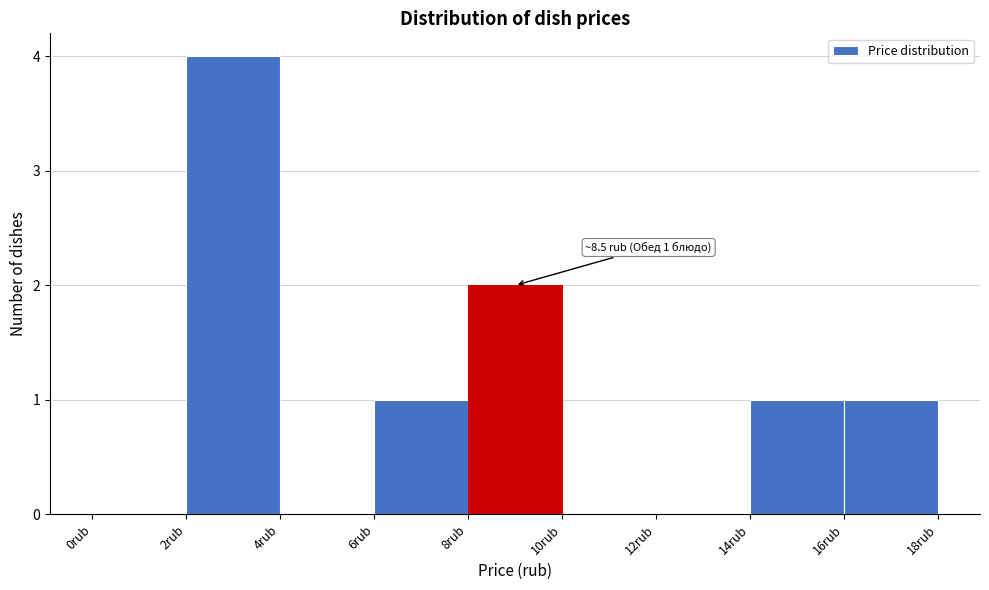

Over which range of the x-axis is the bar tallest?

2 to 4